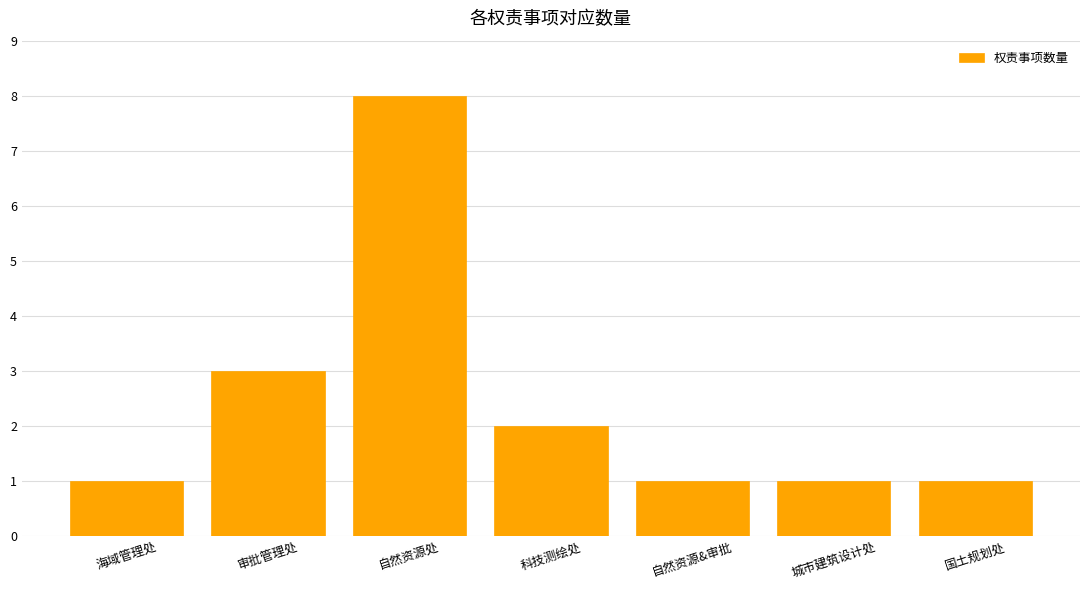

What is the sum of all values?

17